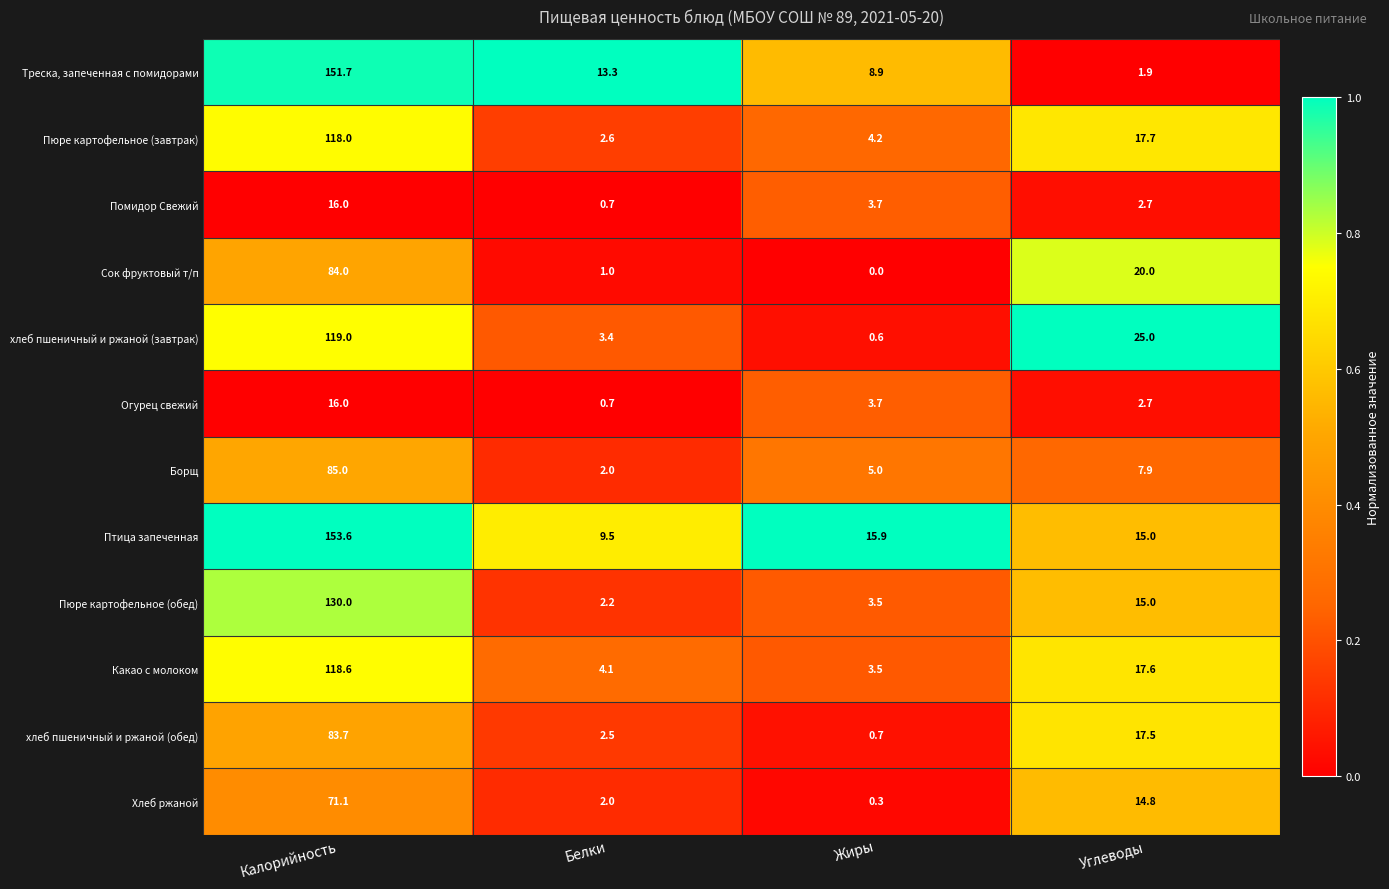

Which series has the largest range (max minus min)?

Треска, запеченная с помидорами